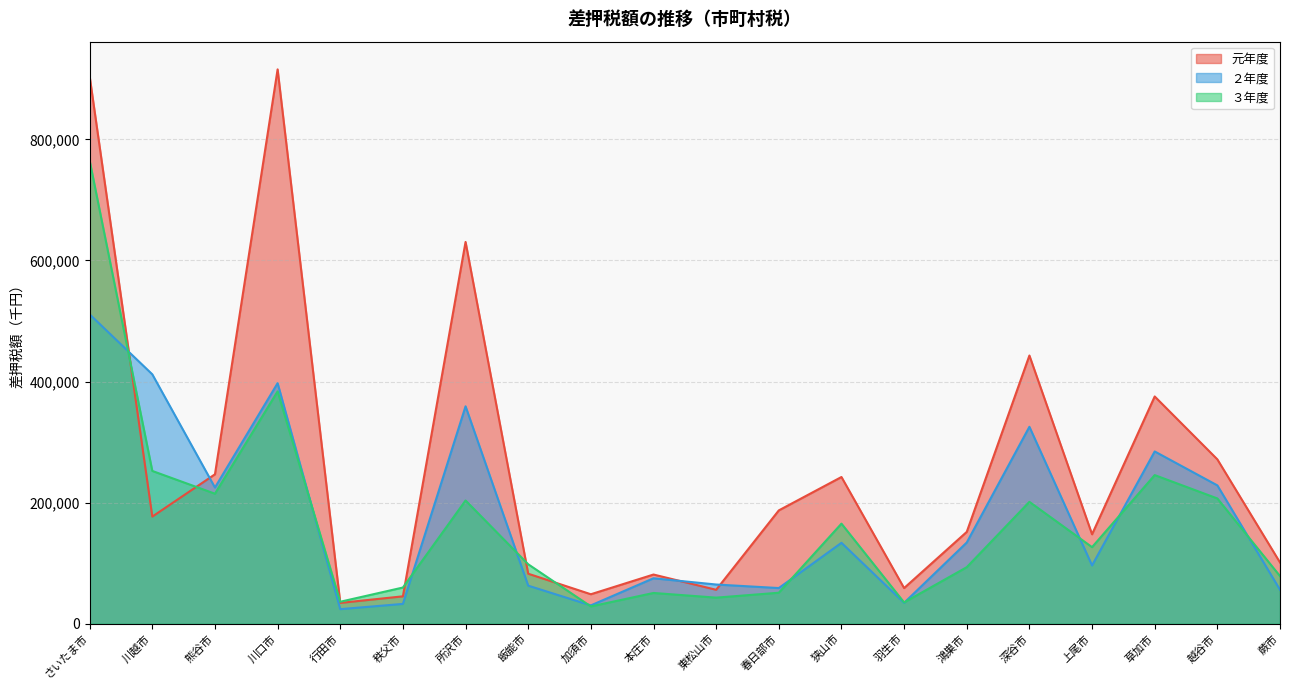

At which category does the chart reach its minimum across all series?

行田市